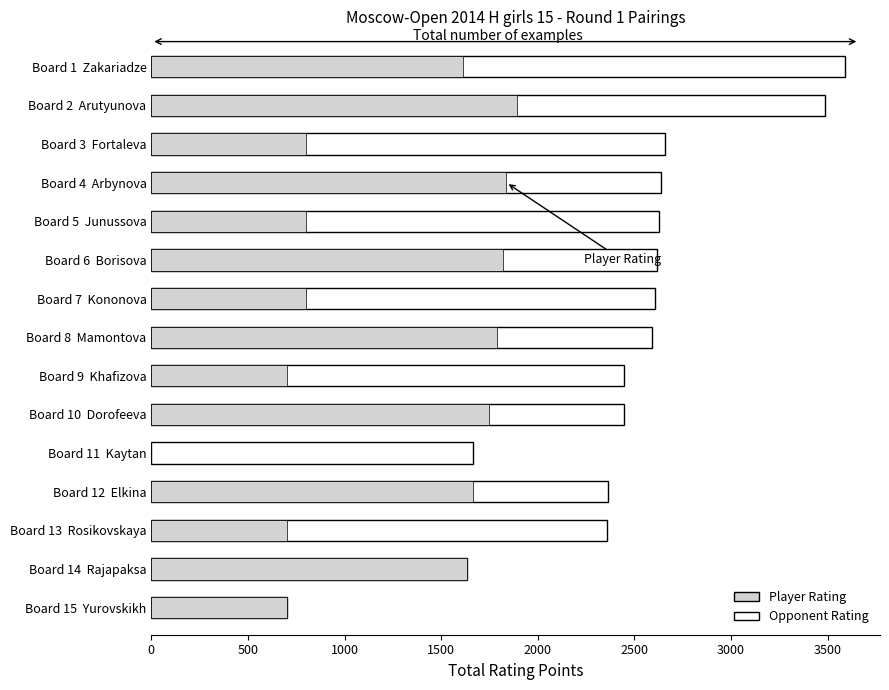

The value at Yurovskikh is 700. True or false?

True